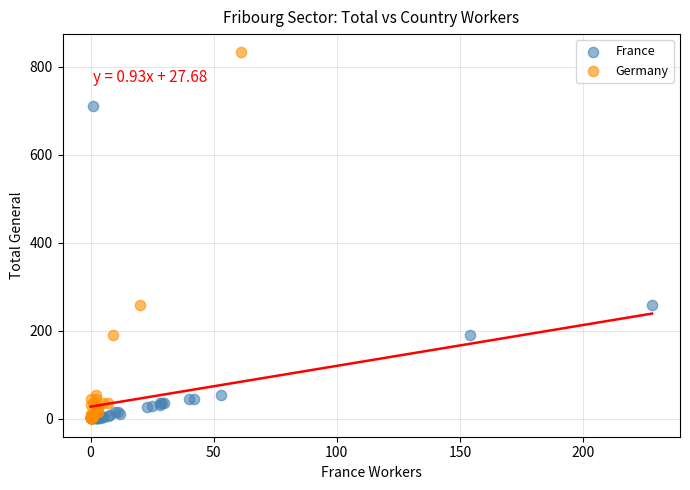

Which series has the largest Y range (max minus min)?

Germany